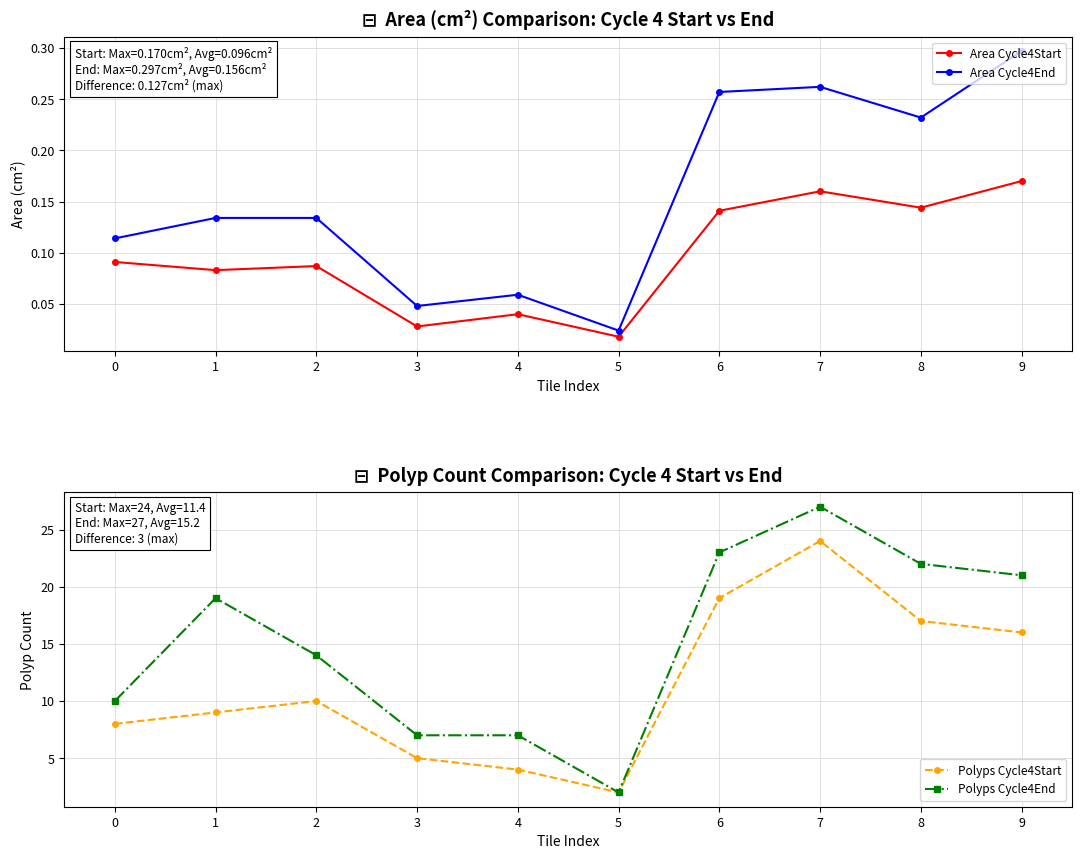

How many interior local valleys does the Area Cycle4End series have?

3